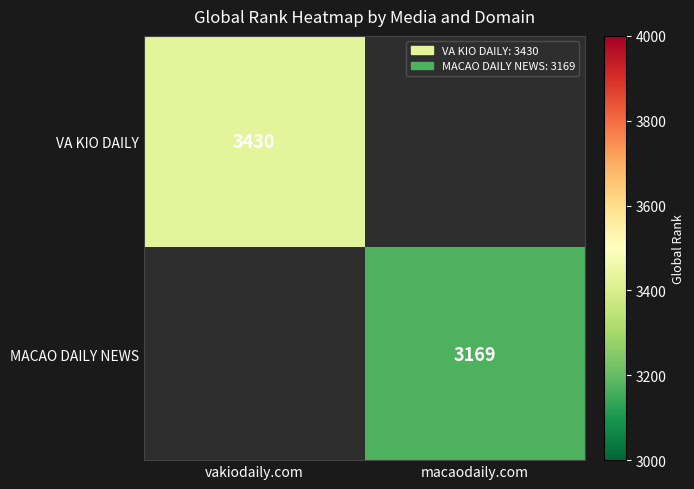

Which label corresponds to the largest value in the chart?

vakiodaily.com